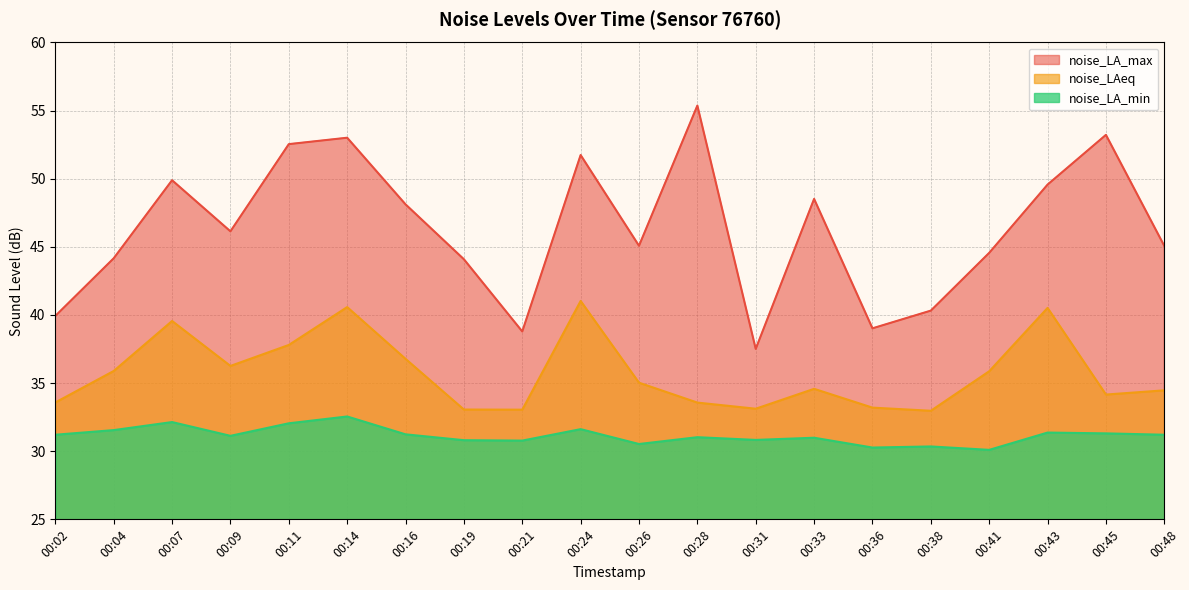

Where is noise_LA_max nearest to the value 46?

00:09